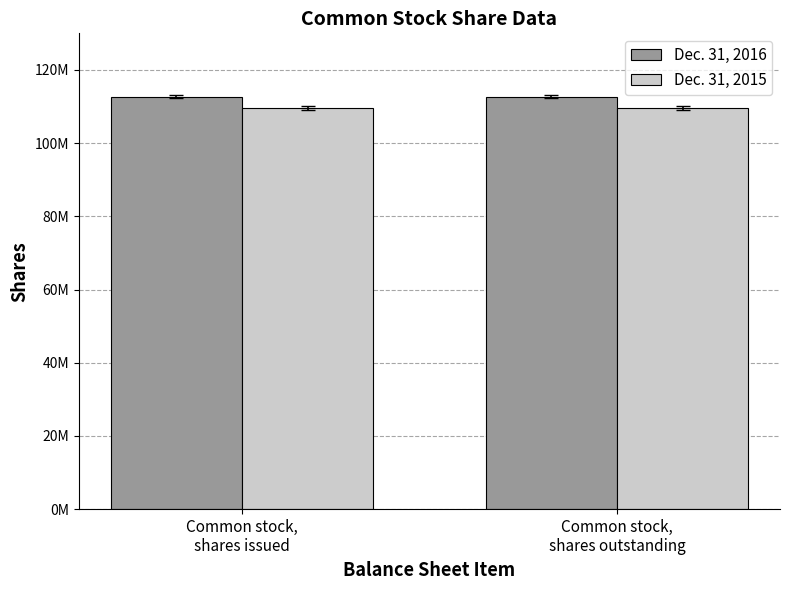

At which label is Dec. 31, 2016 closest to 112710000?

Common stock,
shares issued